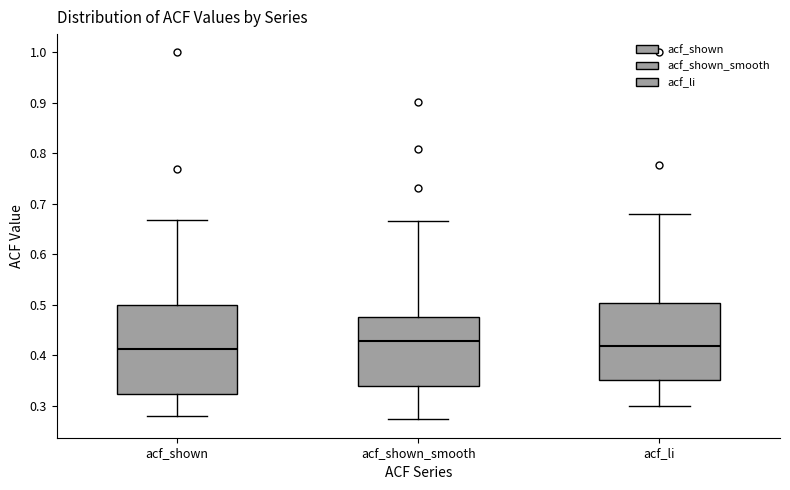

Reading left to right, read every box against the y-axis: the position of its median line, the range the box covers, and the ends of its whiskers. The values are not printed on the chart, so give them approximately, as read against the axis.

acf_shown: median 0.41, box 0.32 to 0.50, whiskers 0.28 to 0.67
acf_shown_smooth: median 0.43, box 0.34 to 0.48, whiskers 0.27 to 0.67
acf_li: median 0.42, box 0.35 to 0.50, whiskers 0.30 to 0.68